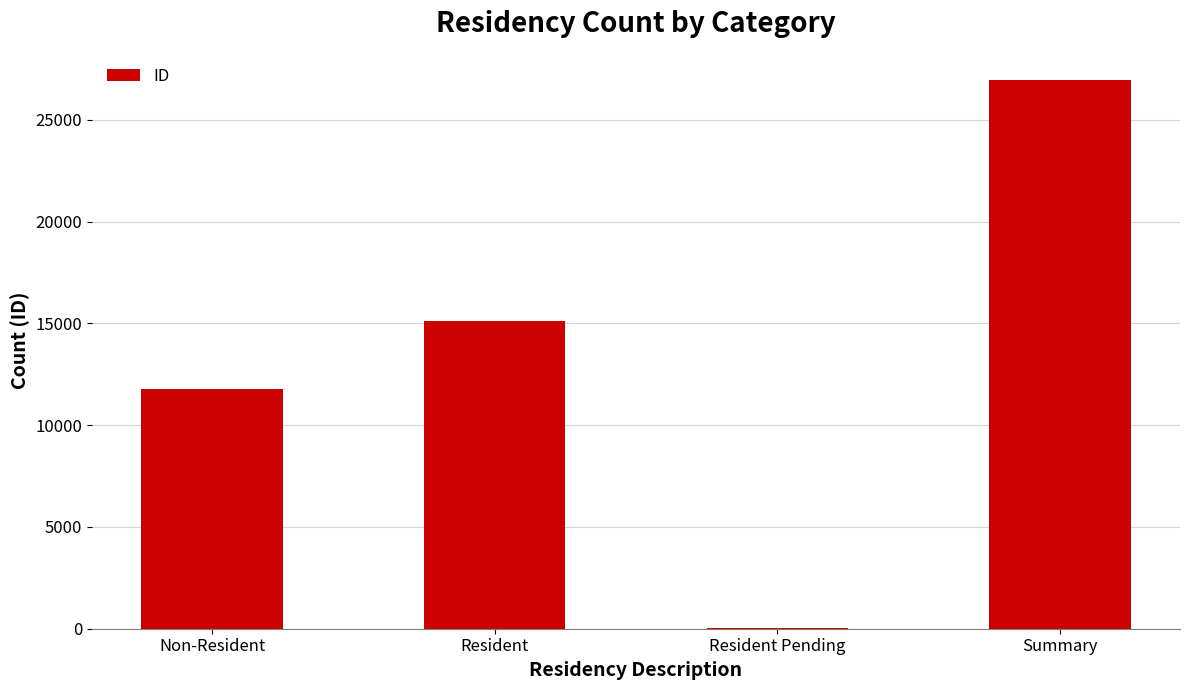

Where is the data nearest to the value 13489?

Resident